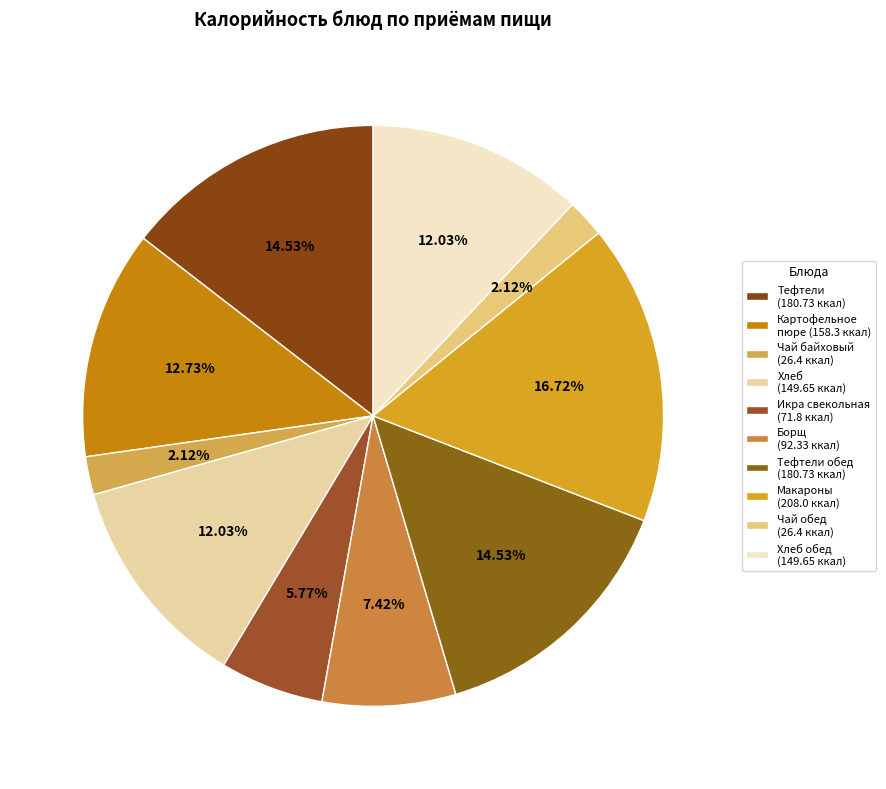

How many segments does this pie chart have?

10